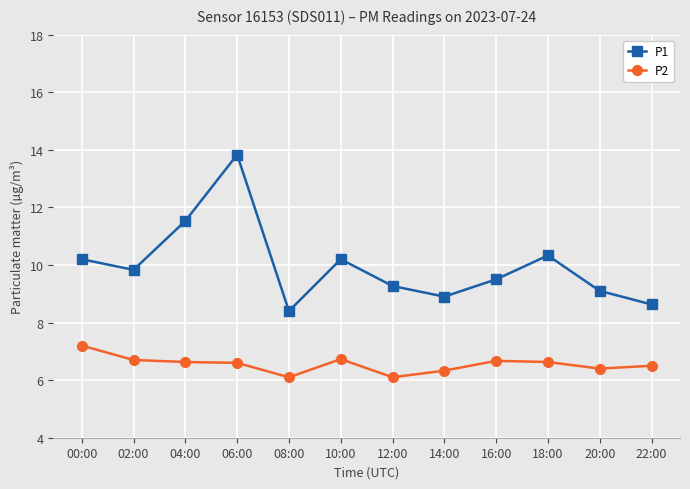

True or false: P1 and P2 intersect in this chart.

False